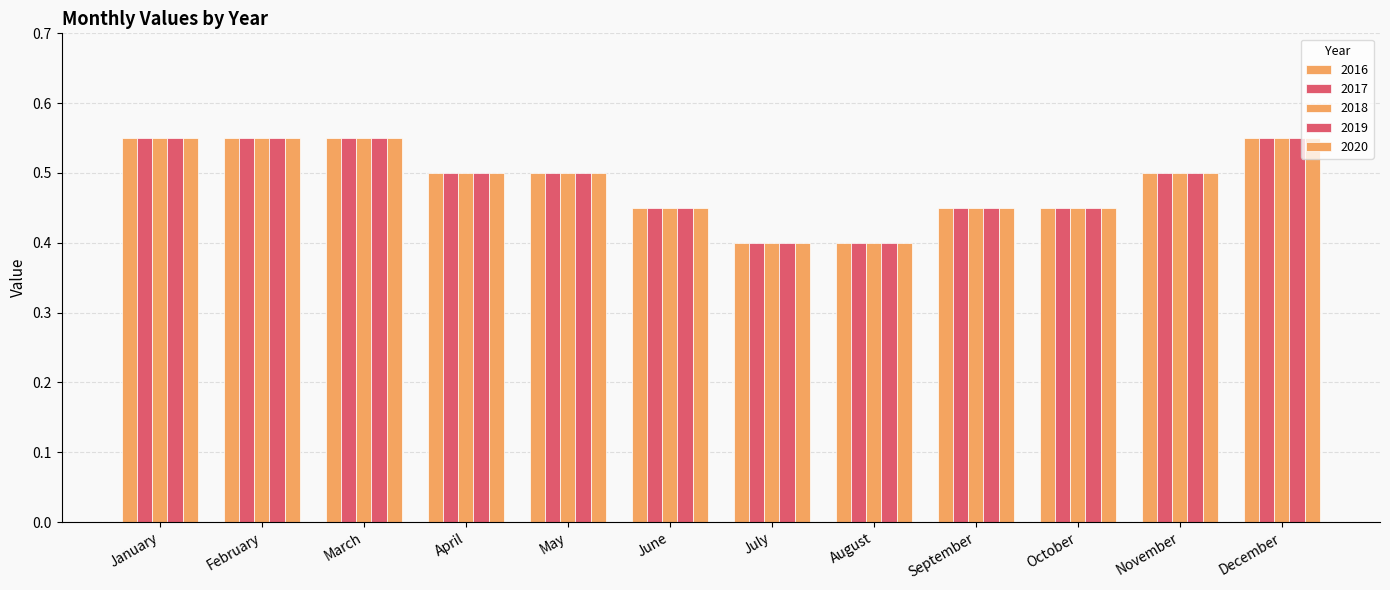

The 2016 series shows 0.6 at March. True or false?

True